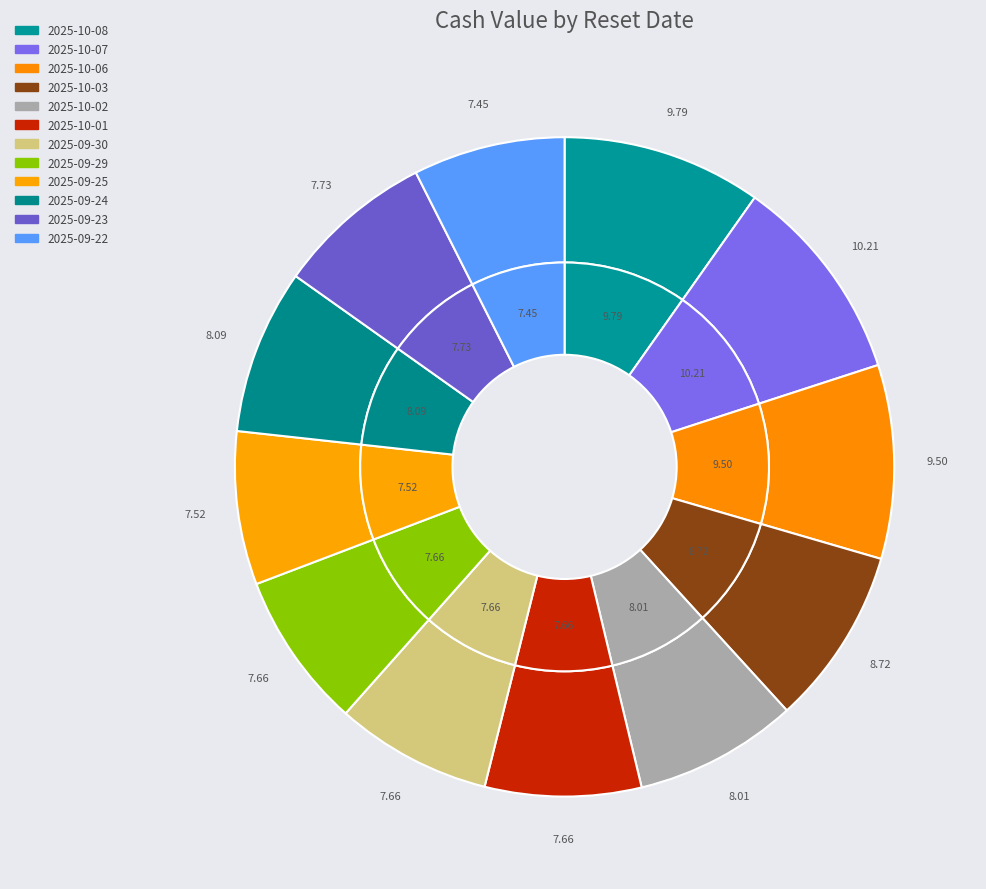

Which slice is the smallest?

2025-09-22